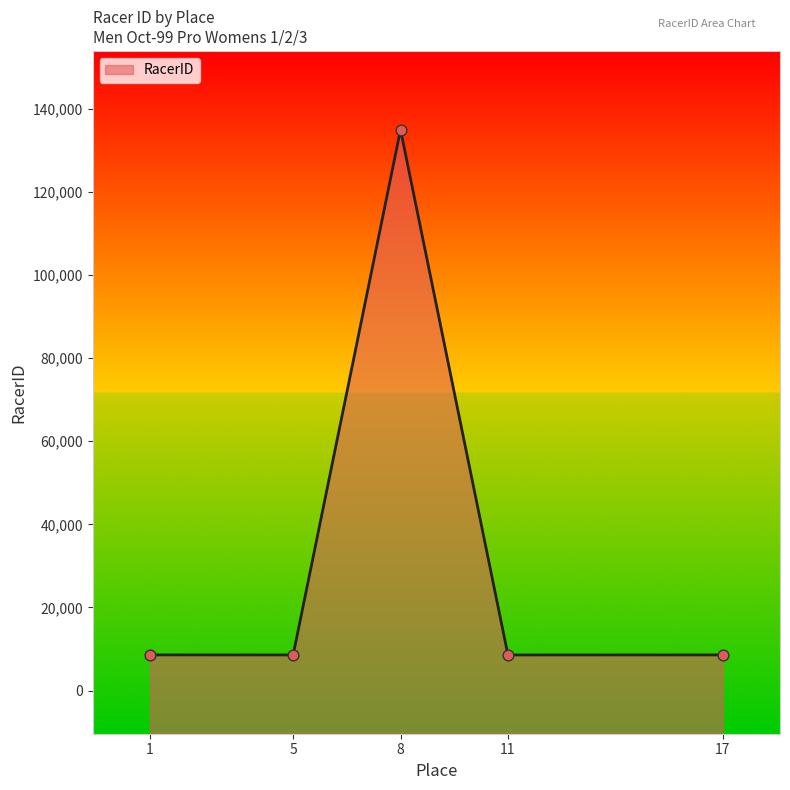

What is the change in value from 1 to 17?

-4